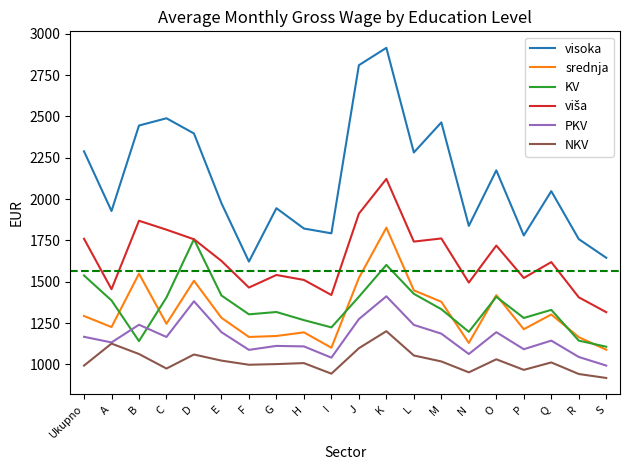

True or false: visoka and KV intersect in this chart.

False